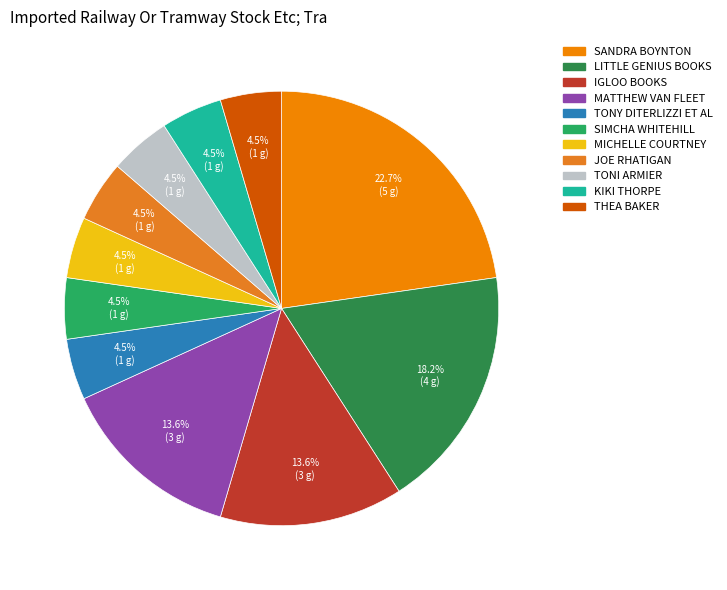

How many slices are in this pie chart?

11